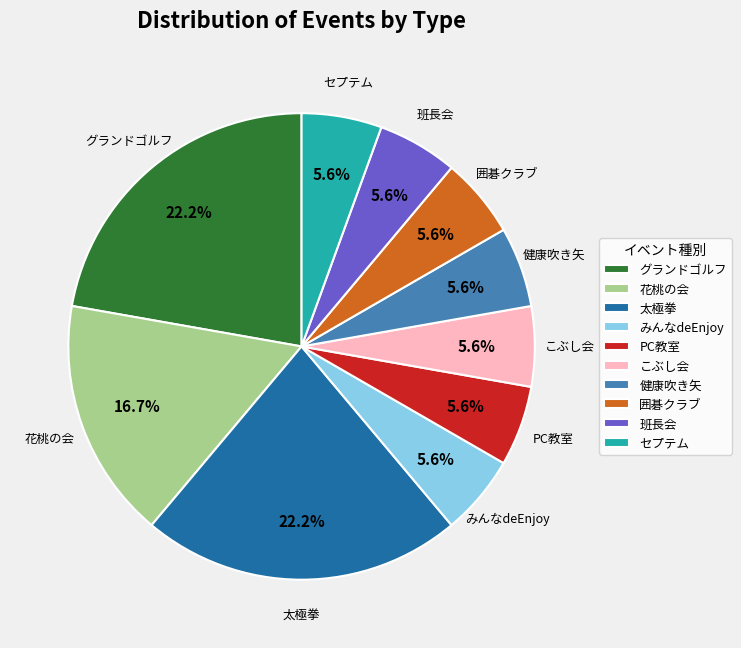

To the nearest percent, what is the combined percentage of グランドゴルフ and みんなdeEnjoy?

28%